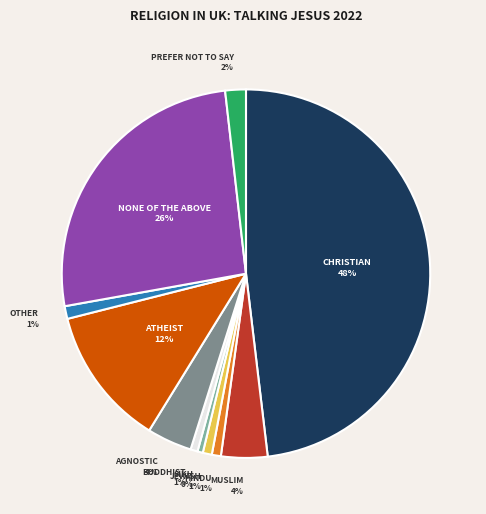

To the nearest percent, what is the difference between the largest and smallest slice percentages?

48%